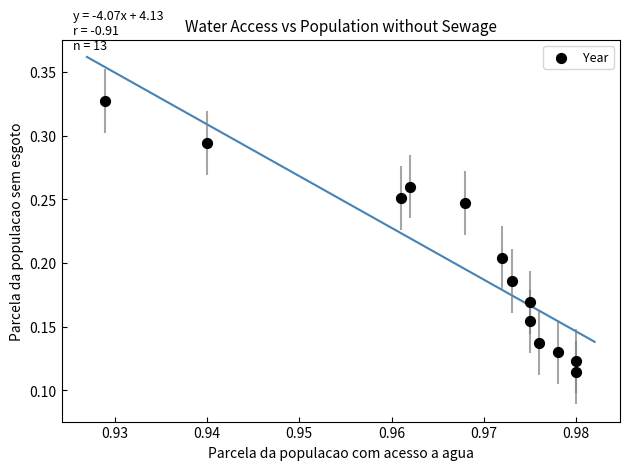

Count the number of points in this scatter plot.

13